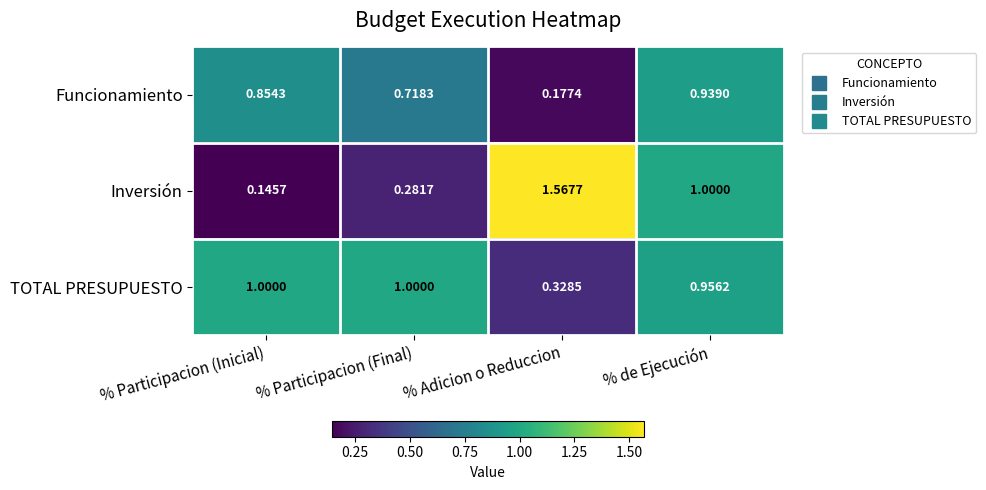

Where is TOTAL PRESUPUESTO nearest to the value 0?

% Adicion o Reduccion